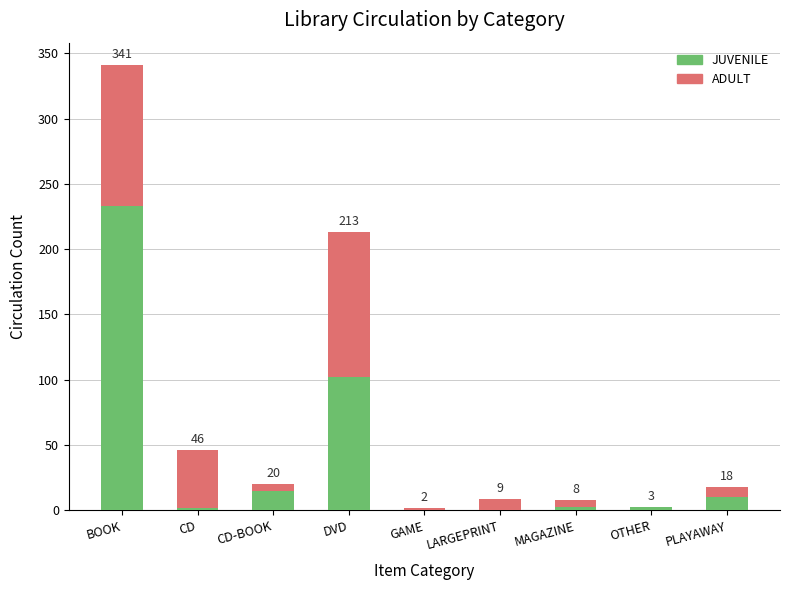

What are all the series names shown in the legend?

JUVENILE, ADULT